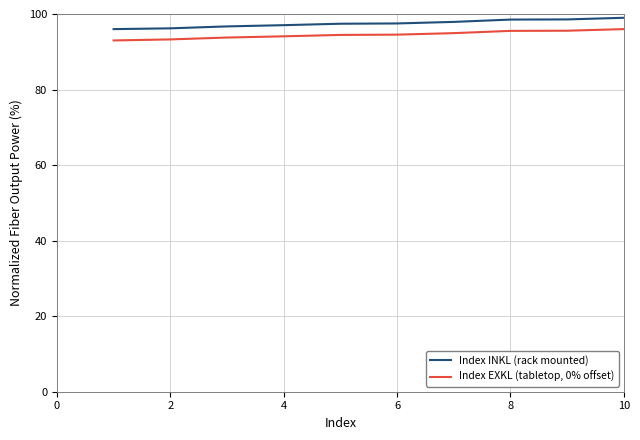

Rank the series by their maximum value, from lowest to highest.

Index EXKL (tabletop, 0% offset), Index INKL (rack mounted)